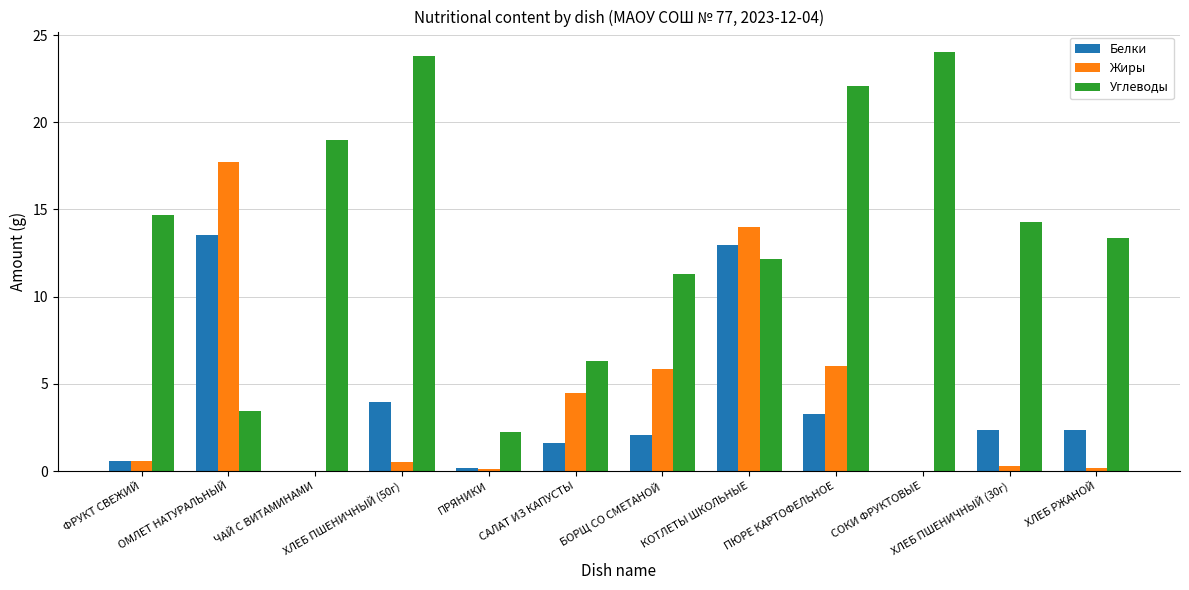

Which series has the largest total across all categories?

Углеводы